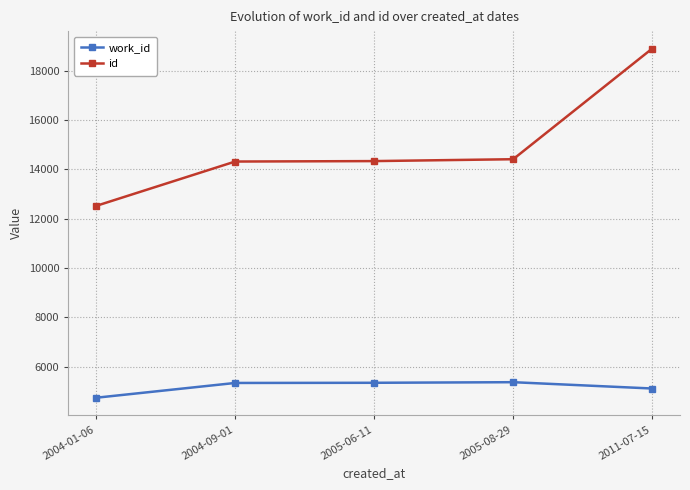

Does the chart have visible grid lines?

Yes